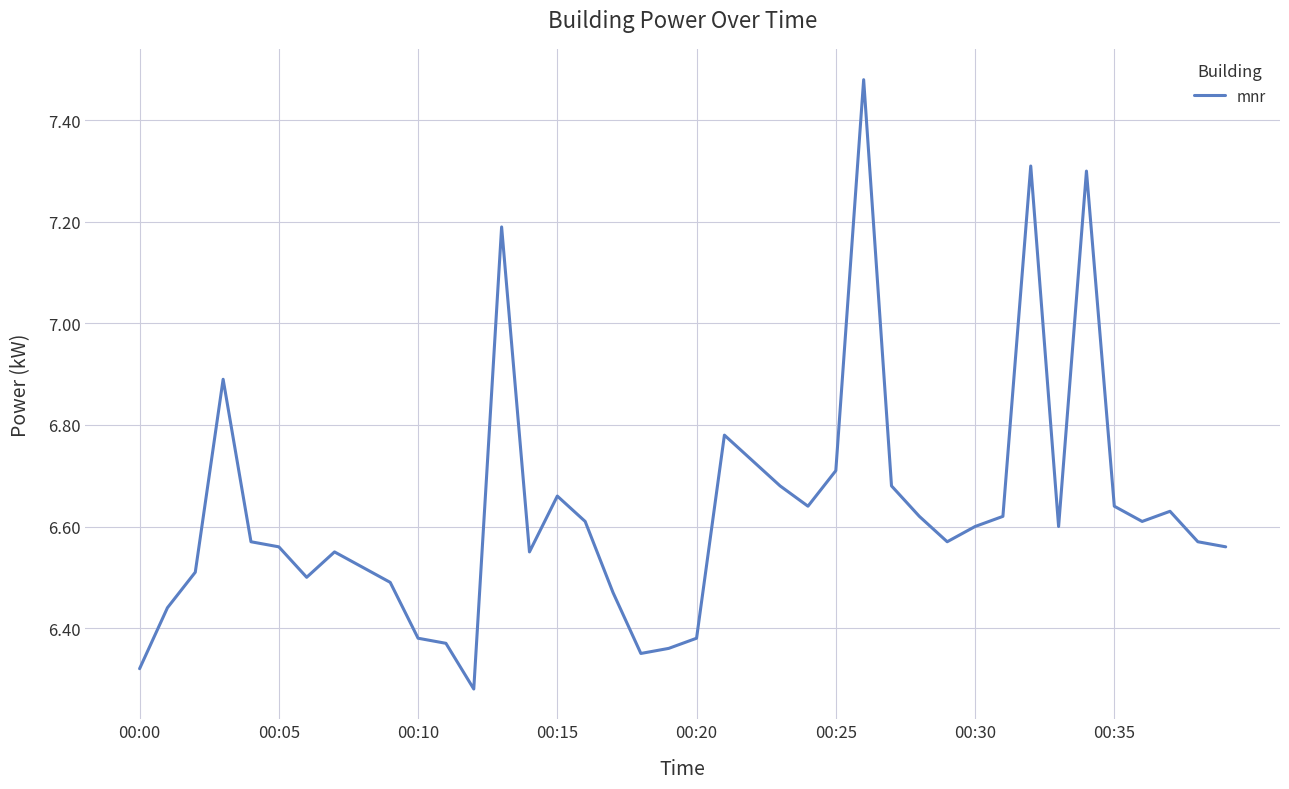

What is the difference between the maximum and minimum values?

1.2